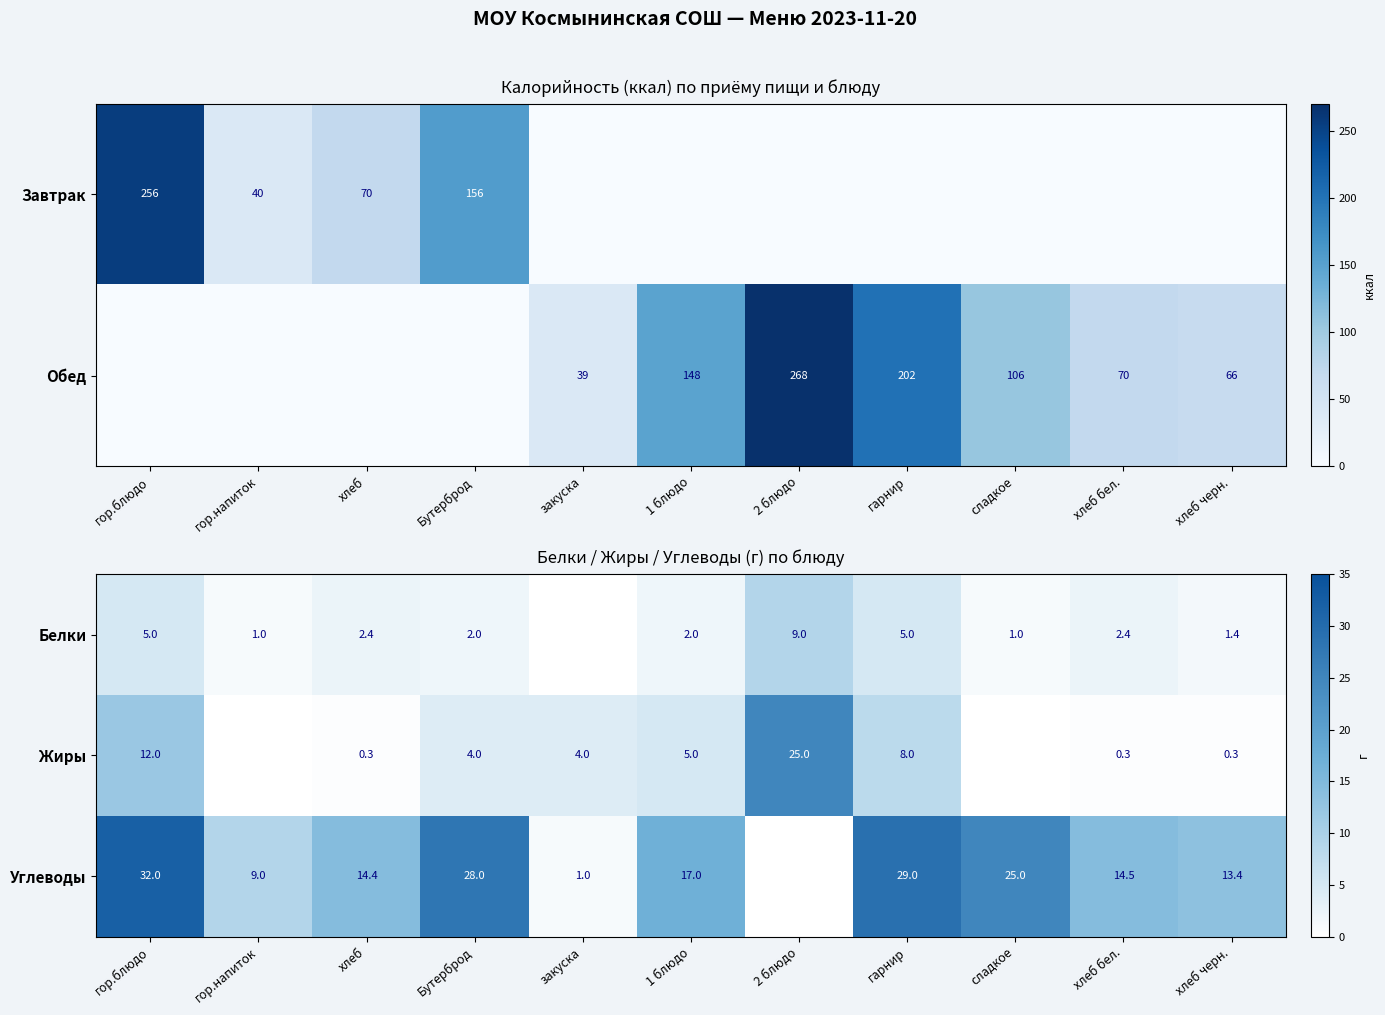

What is the difference between the Углеводы values at закуска and хлеб черн.?

12.4